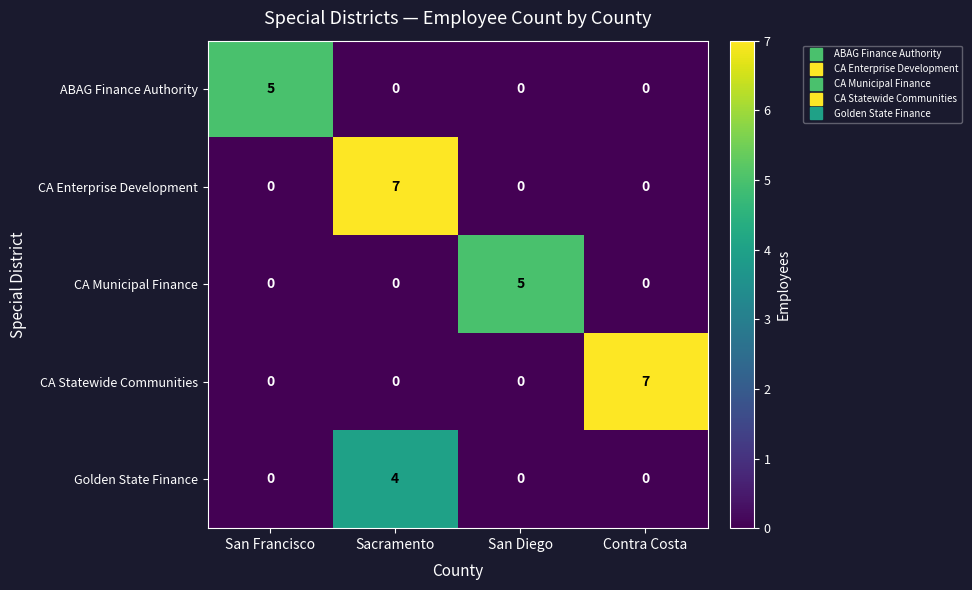

Which category has the highest value in the CA Statewide Communities series?

Contra Costa